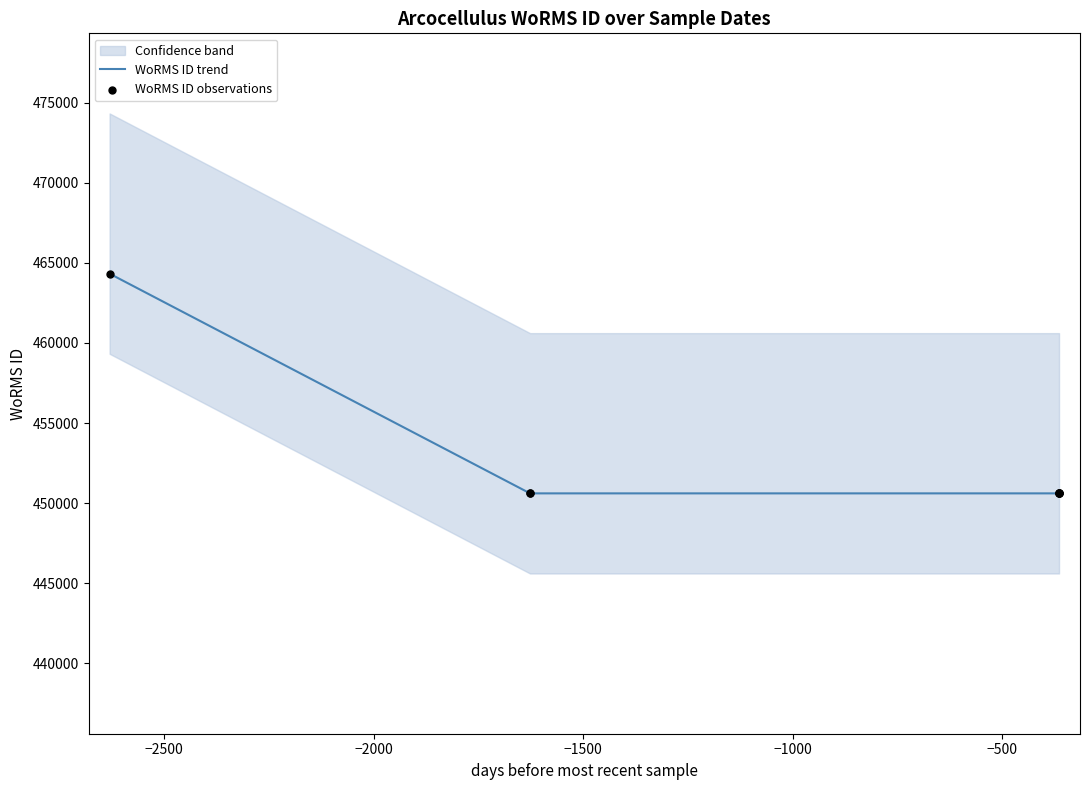

Which has a higher value, 2016-06-07 or 2016-06-07?

2016-06-07